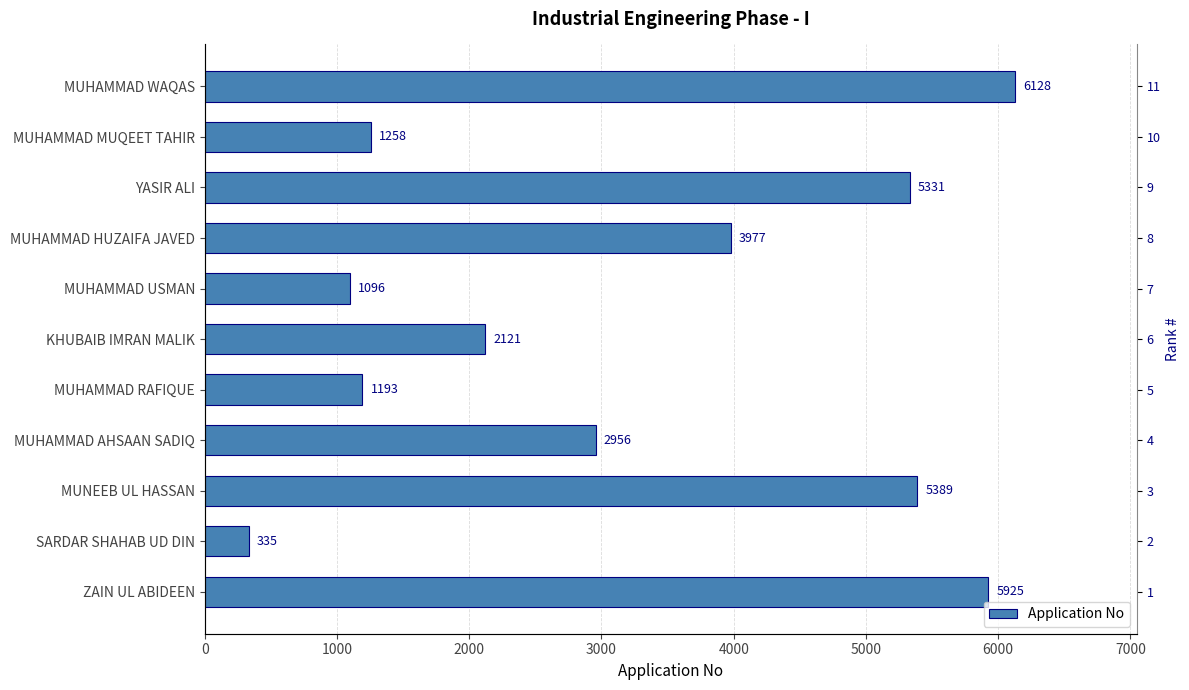

Reading left to right, list all the values displayed in this chart.

5925	335	5389	2956	1193	2121	1096	3977	5331	1258	6128